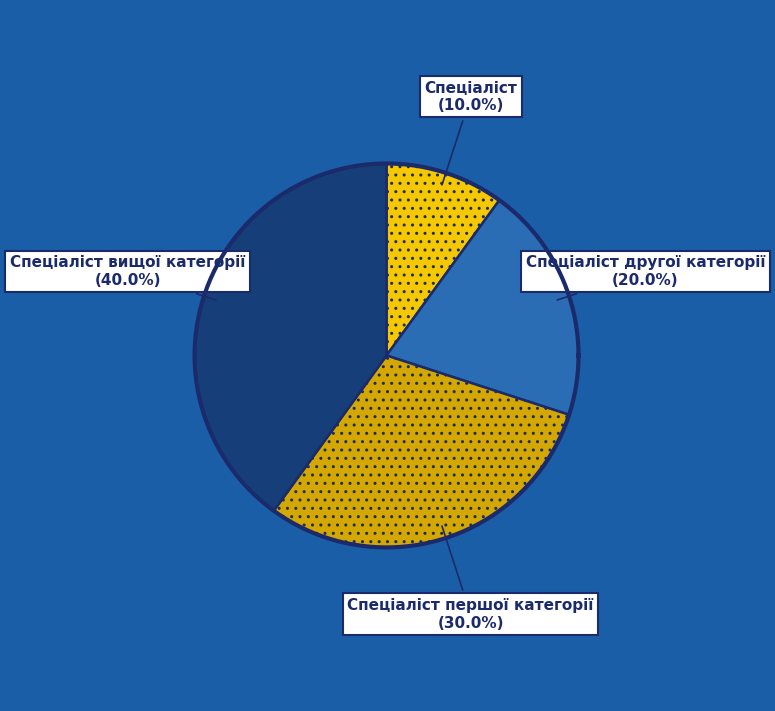

Does any single category account for the majority?

No